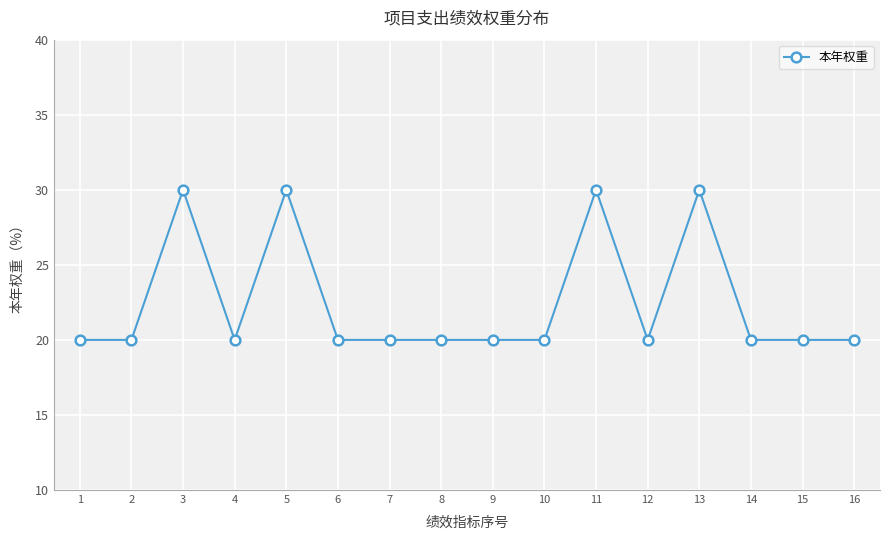

At which category does the data reach its first local peak?

3